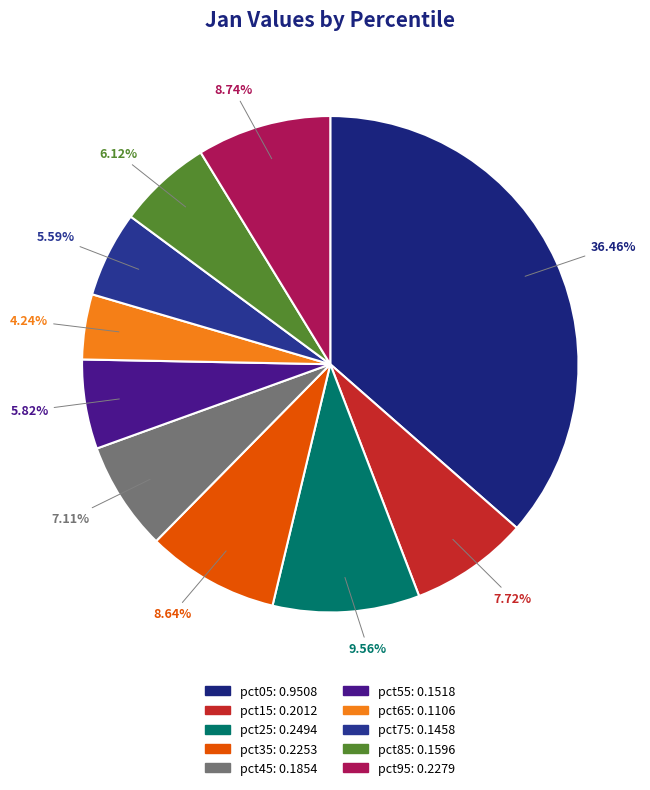

What percentage is the pct45 slice, to the nearest percent?

7%